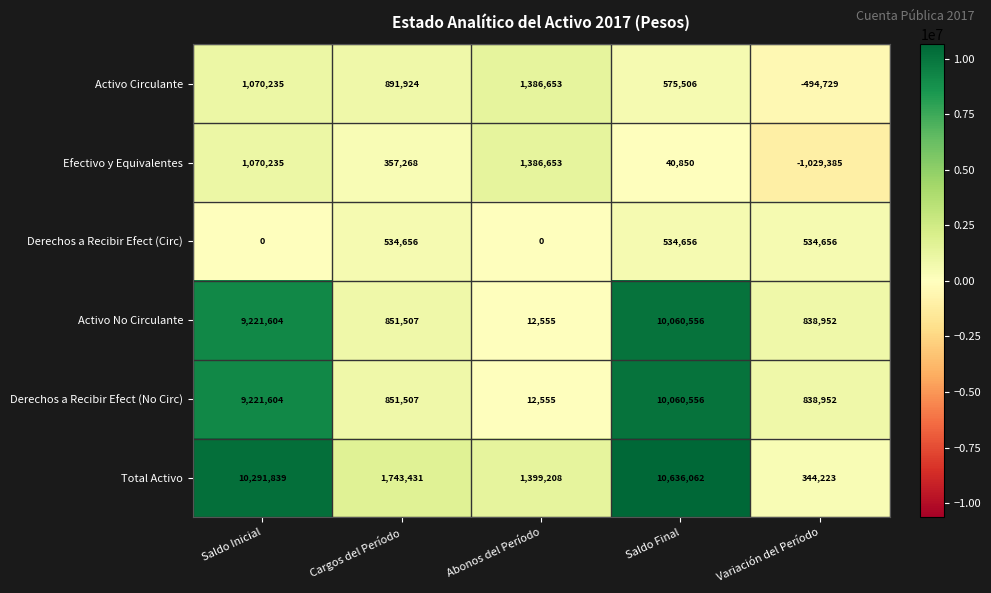

Where is Activo No Circulante nearest to the value 5036555?

Cargos del Período